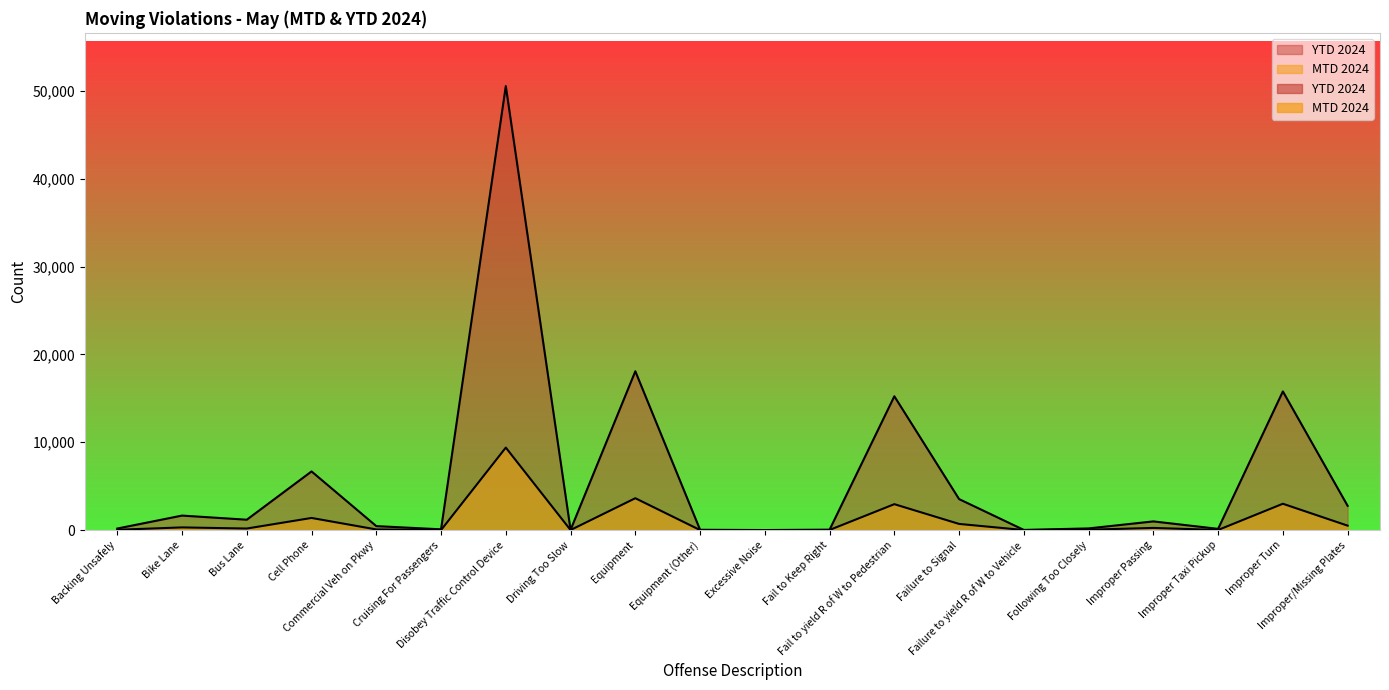

List the series in order of their peak value, highest first.

YTD 2024, MTD 2024